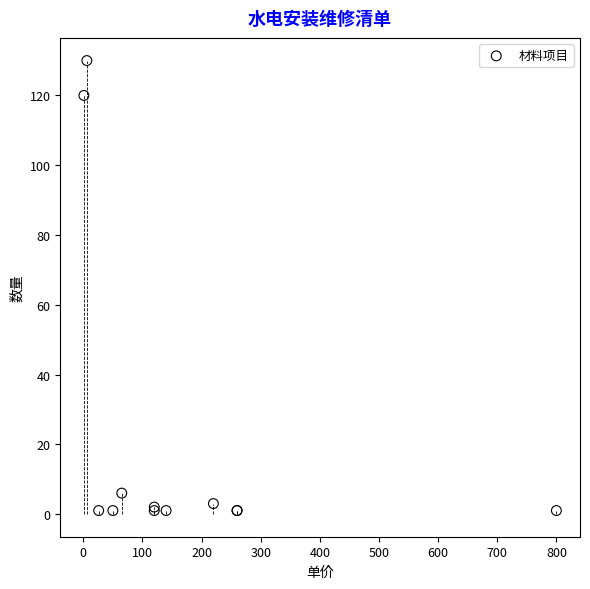

What Y value in the scatter plot is closest to 65?

120